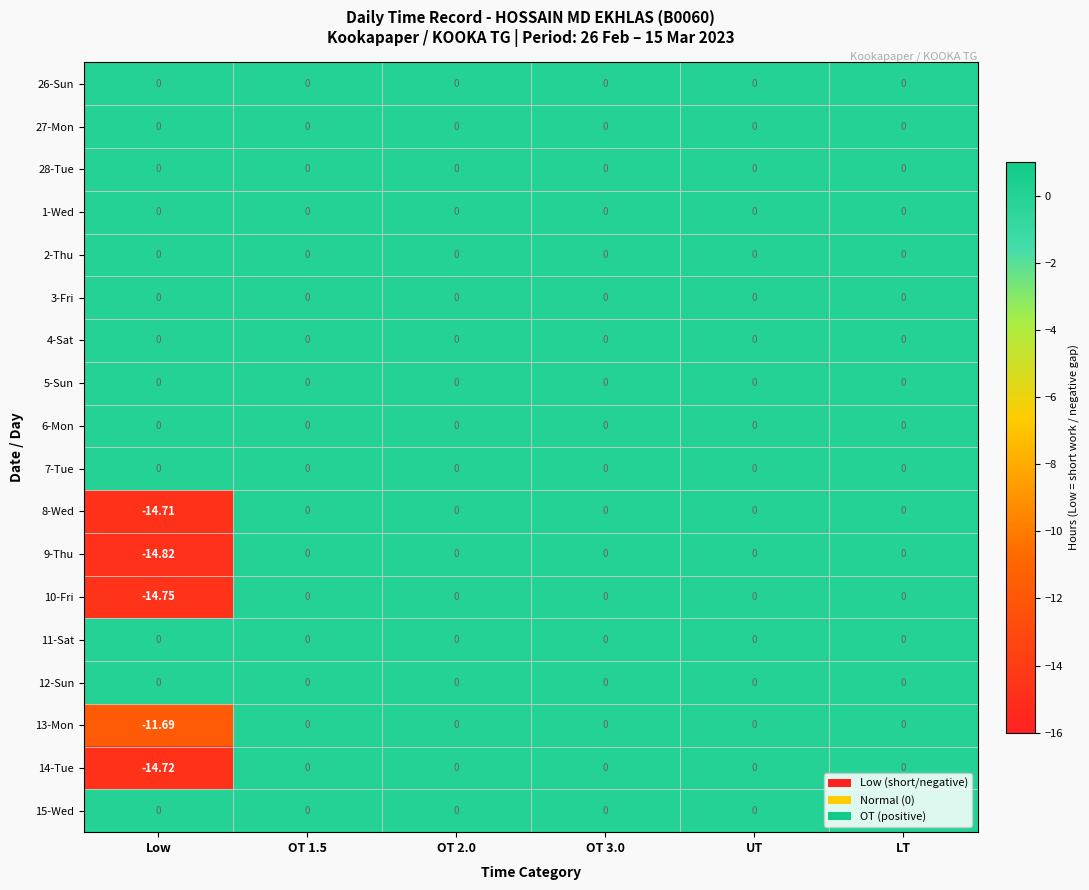

At which category does the chart reach its minimum across all series?

Low